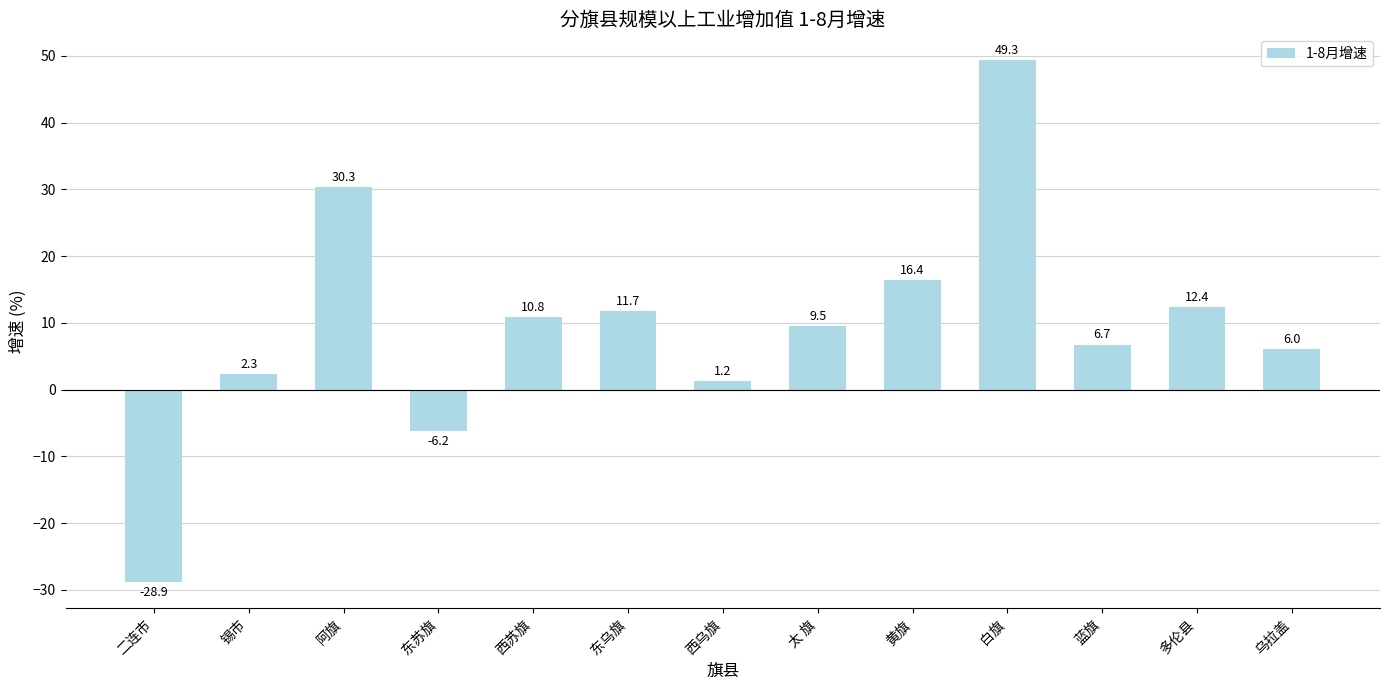

Reading right to left, list all the values displayed in this chart.

6.0	12.4	6.7	49.3	16.4	9.5	1.2	11.7	10.8	-6.2	30.3	2.3	-28.9